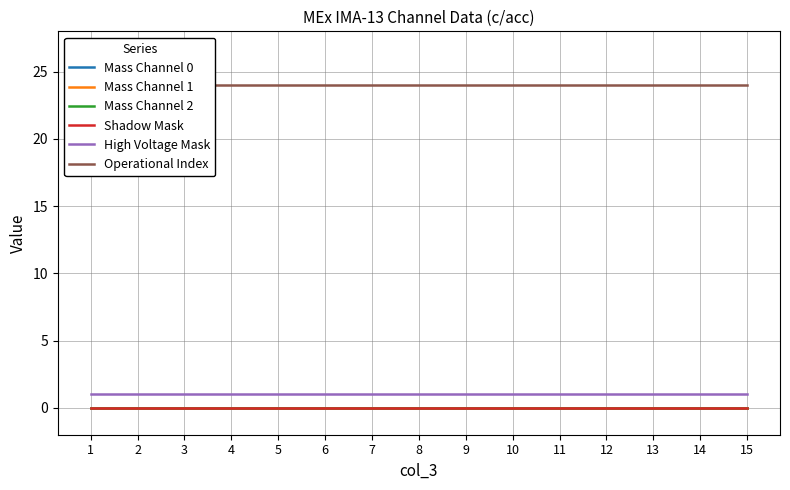

Which series has the largest total across all categories?

Operational Index